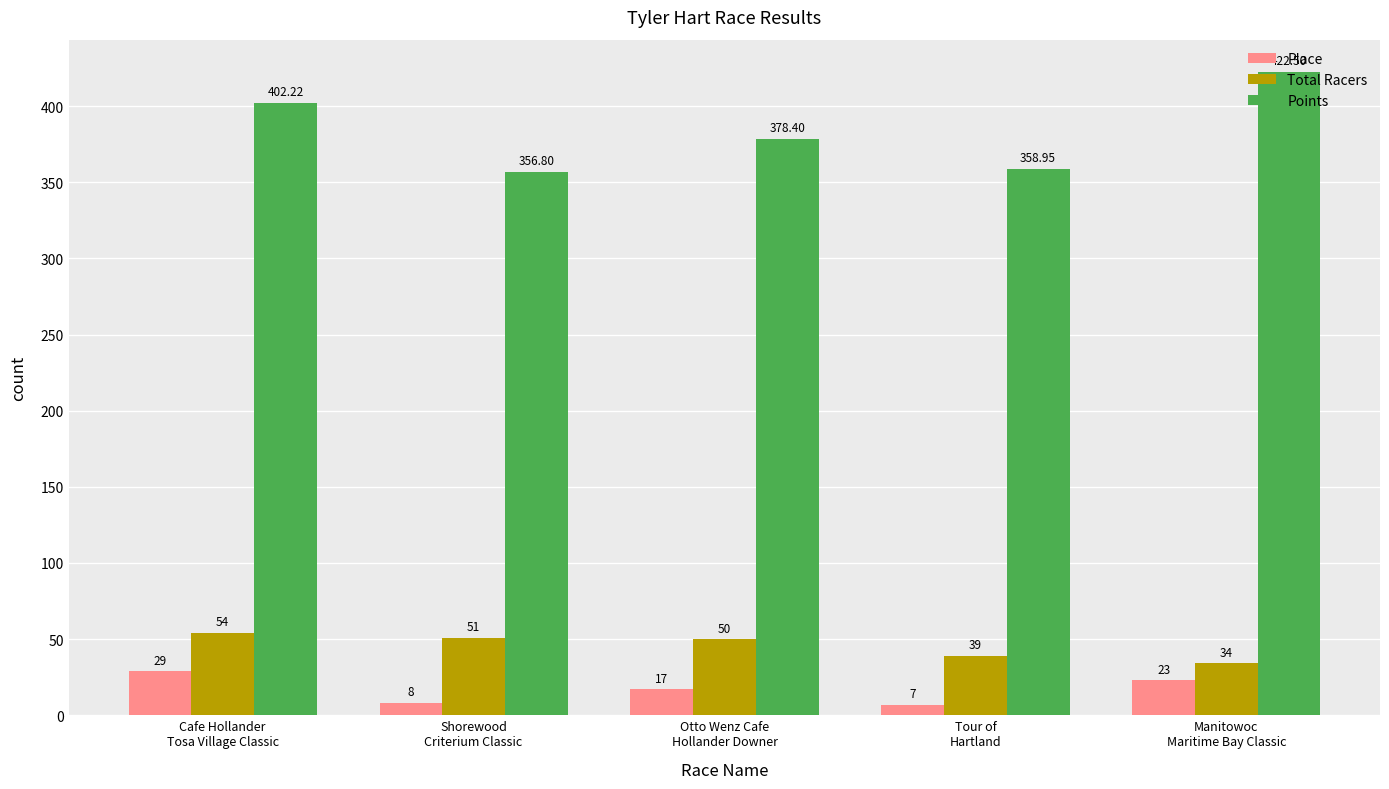

What is the total value across all series at Shorewood
Criterium Classic?

415.8